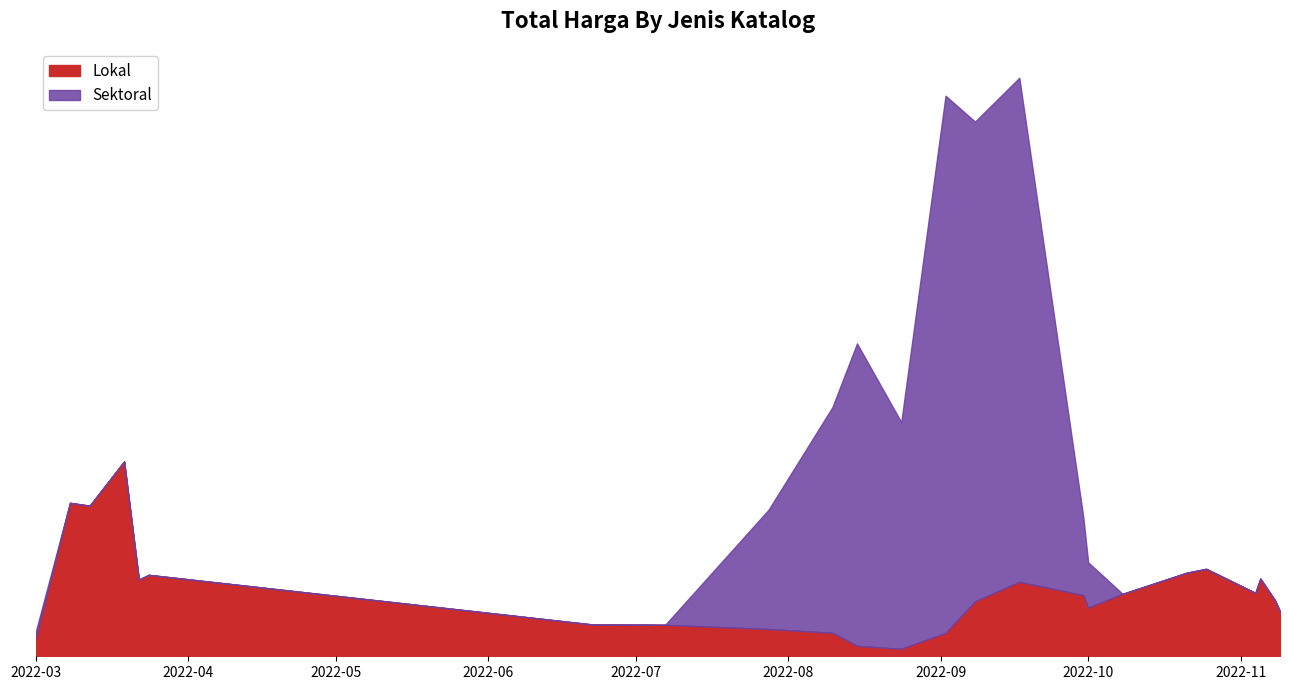

What are all the series names shown in the legend?

Lokal, Sektoral